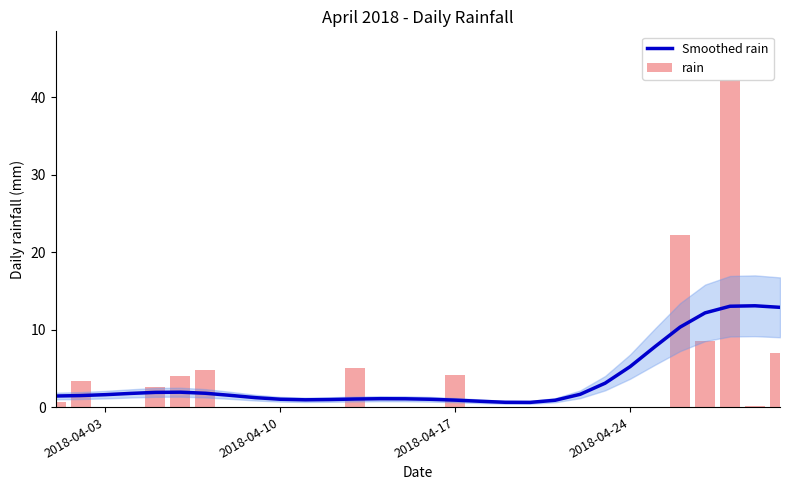

What are all the series names shown in the legend?

Smoothed rain, rain